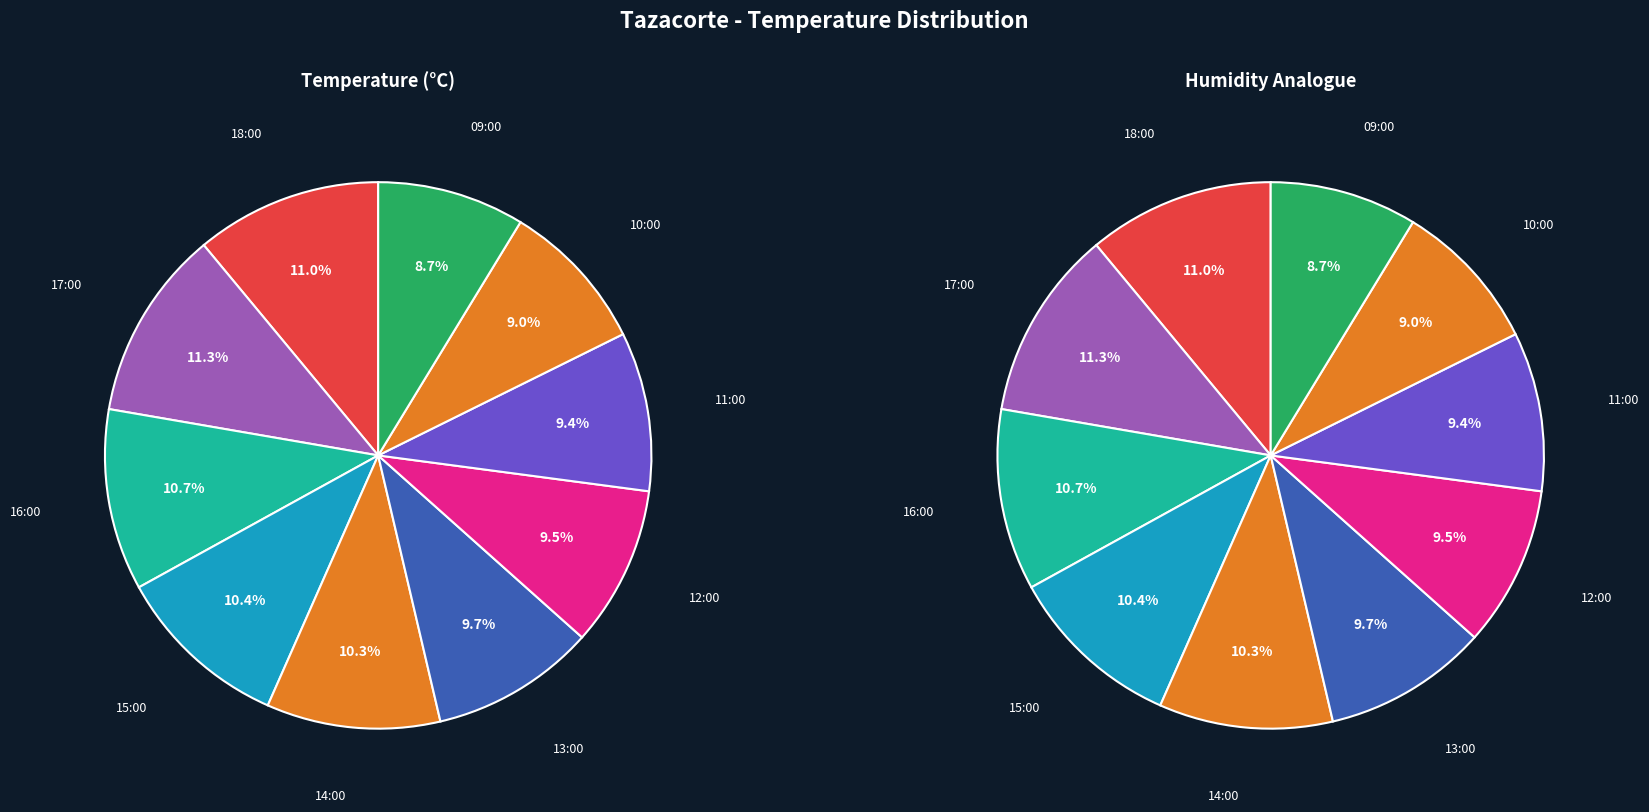

To the nearest percent, what is the combined percentage of 17:00 and 10:00?

20%